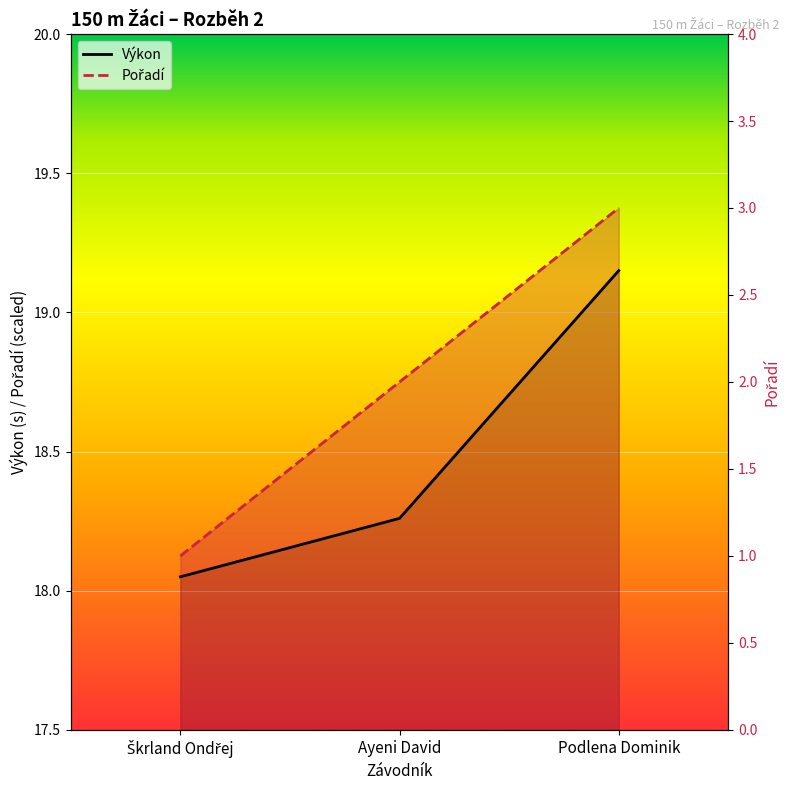

Count the number of data series in this chart.

2